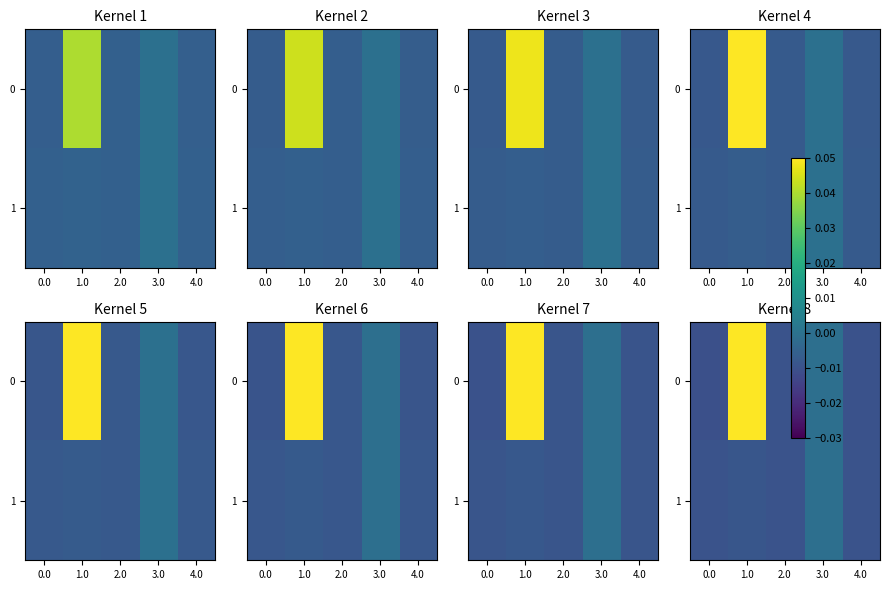

True or false: 0 has a value of -0.0 at 2.0.

False